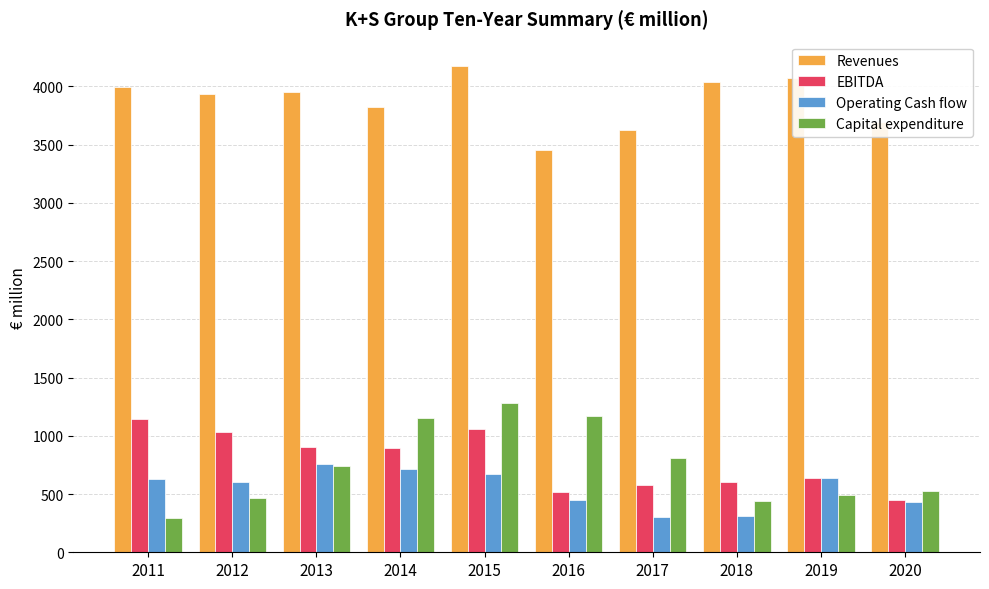

How many data points does each series have?

10